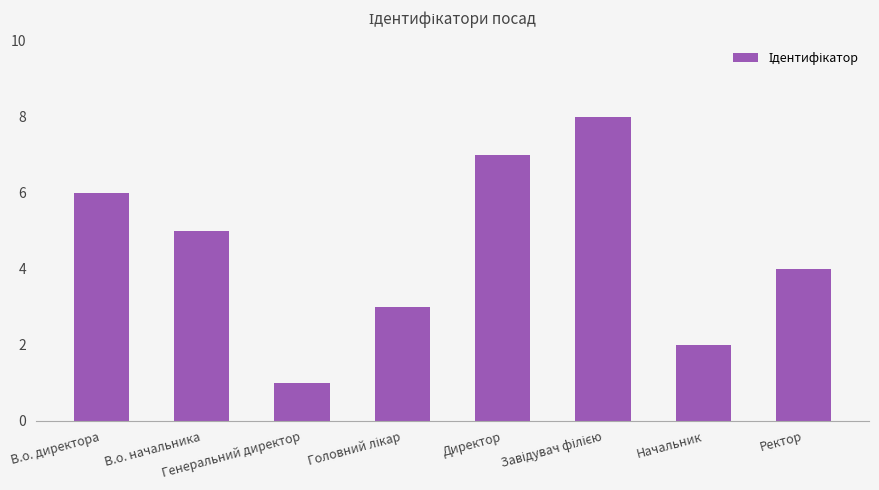

What is the difference between the second highest and minimum values?

6